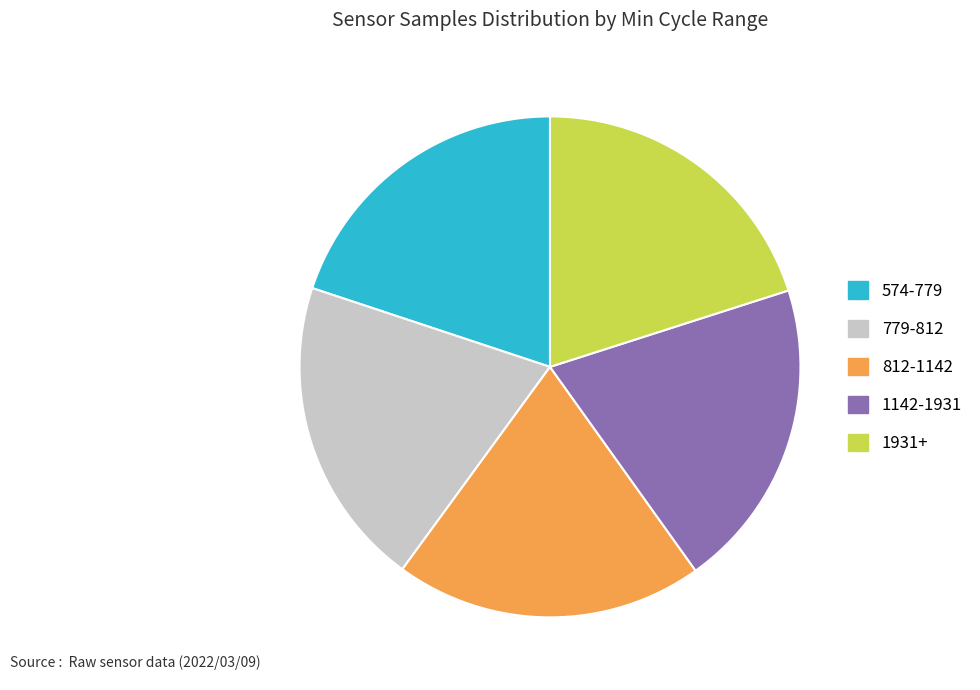

Is the sum of 1142-1931 and 812-1142 greater than half?

No